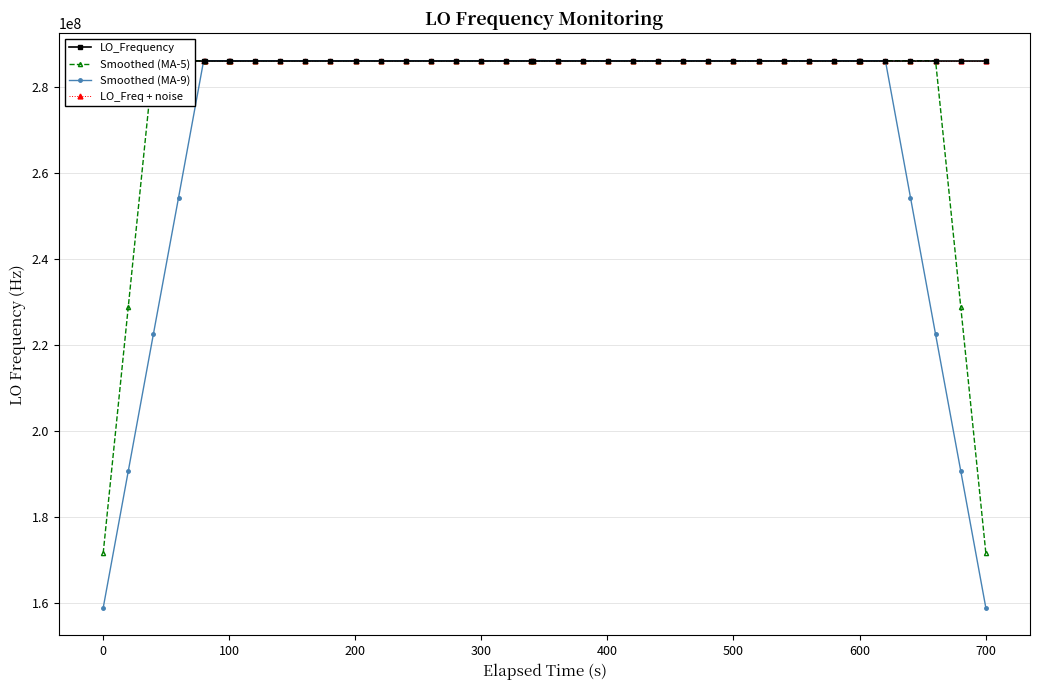

What is the value of the LO_Freq + noise point at the 18th from the left?

286047000.3